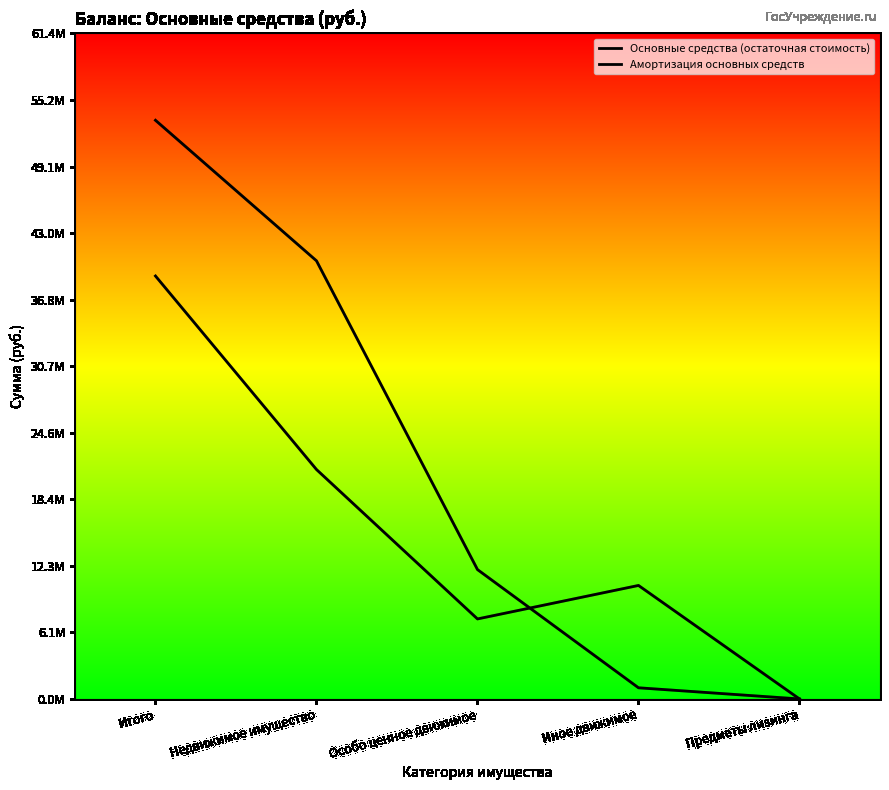

What is the difference between the highest and lowest values at Итого?

14363703.0